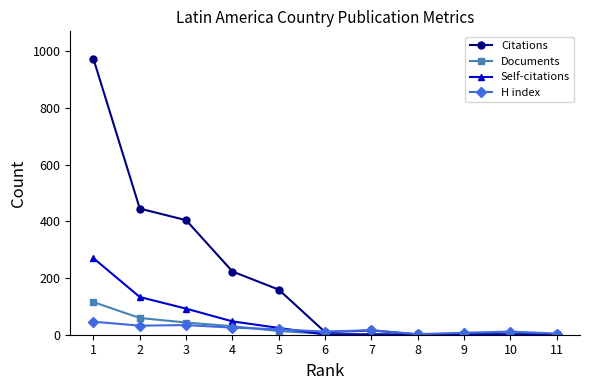

List the series in order of their peak value, highest first.

Citations, Self-citations, Documents, H index